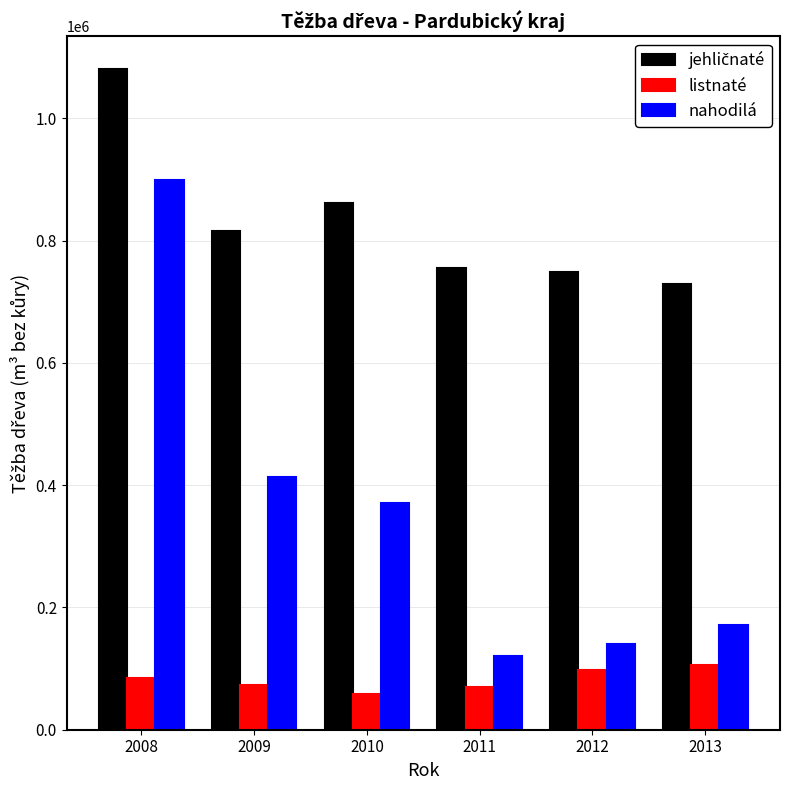

What is the highest value of the listnaté series?

106268